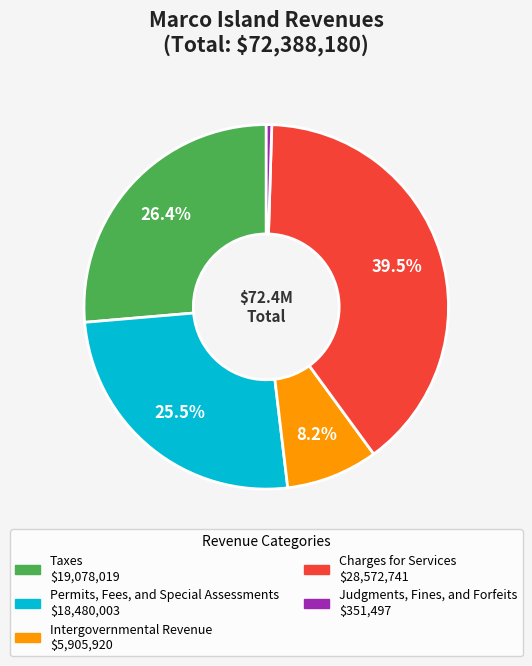

Which slice is the smallest?

Judgments, Fines, and Forfeits